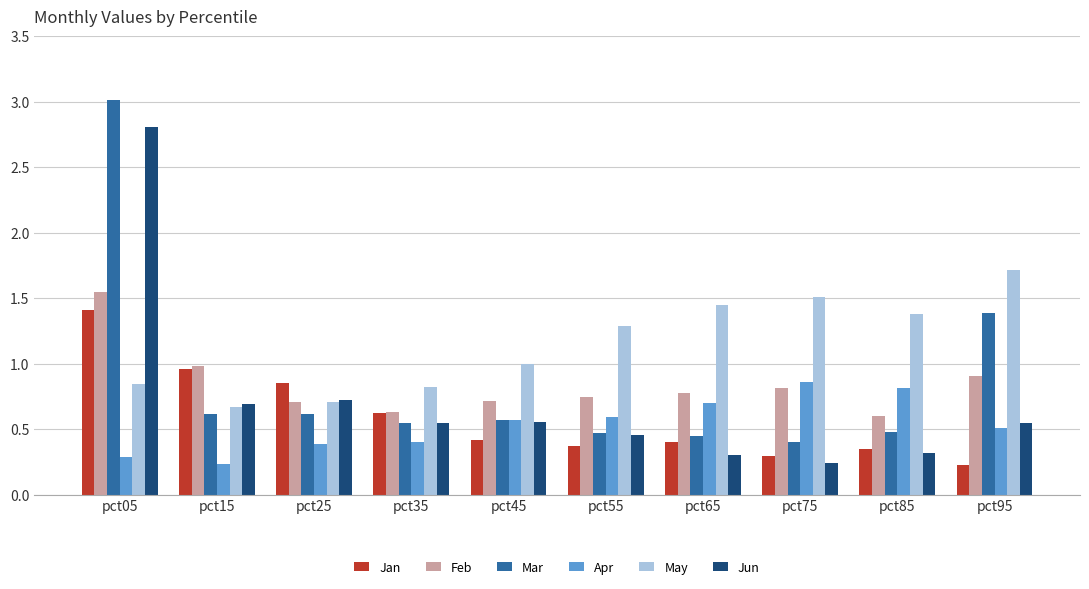

What is the total value across all series at pct95?

5.3